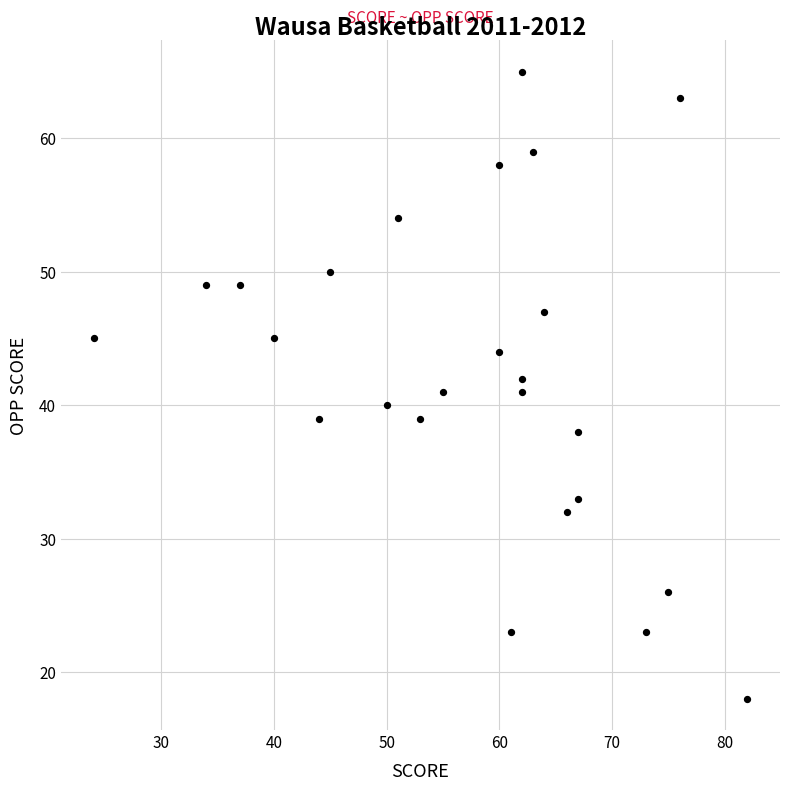

What is the range of X values (max minus min)?

58